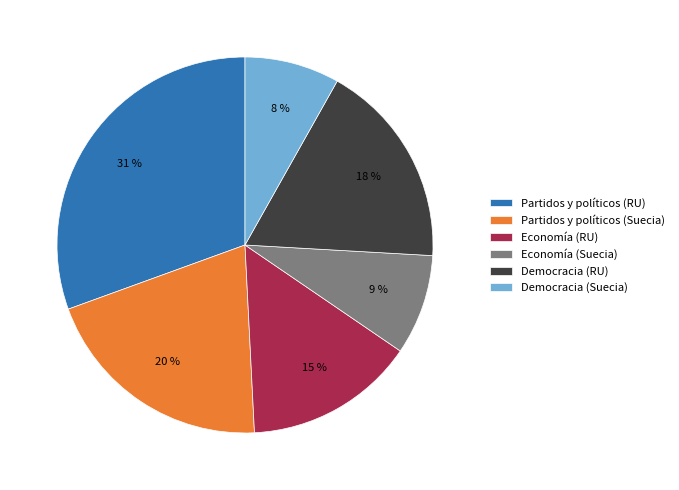

Between Economía (Suecia) and Economía (RU), which is larger?

Economía (RU)